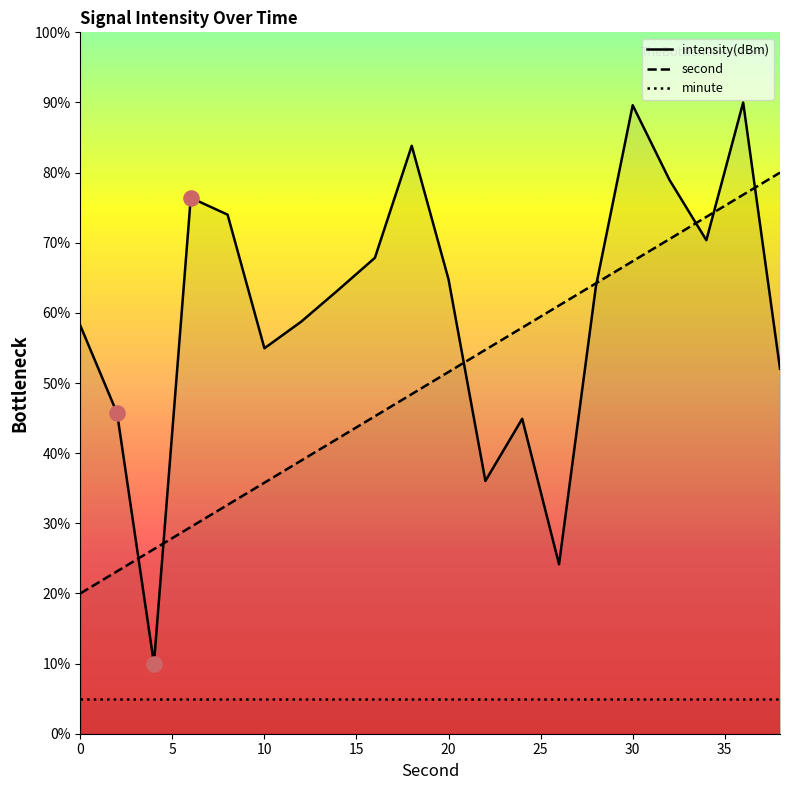

Which series reaches the maximum Y coordinate?

intensity(dBm)